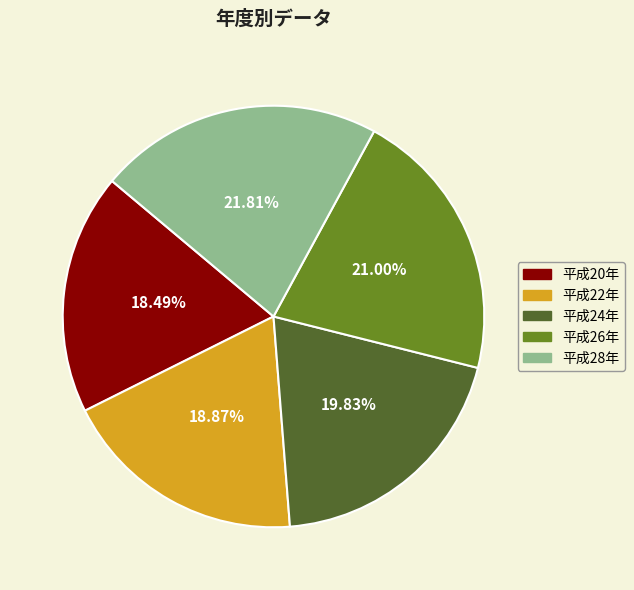

Is the sum of 平成20年 and 平成28年 greater than half?

No